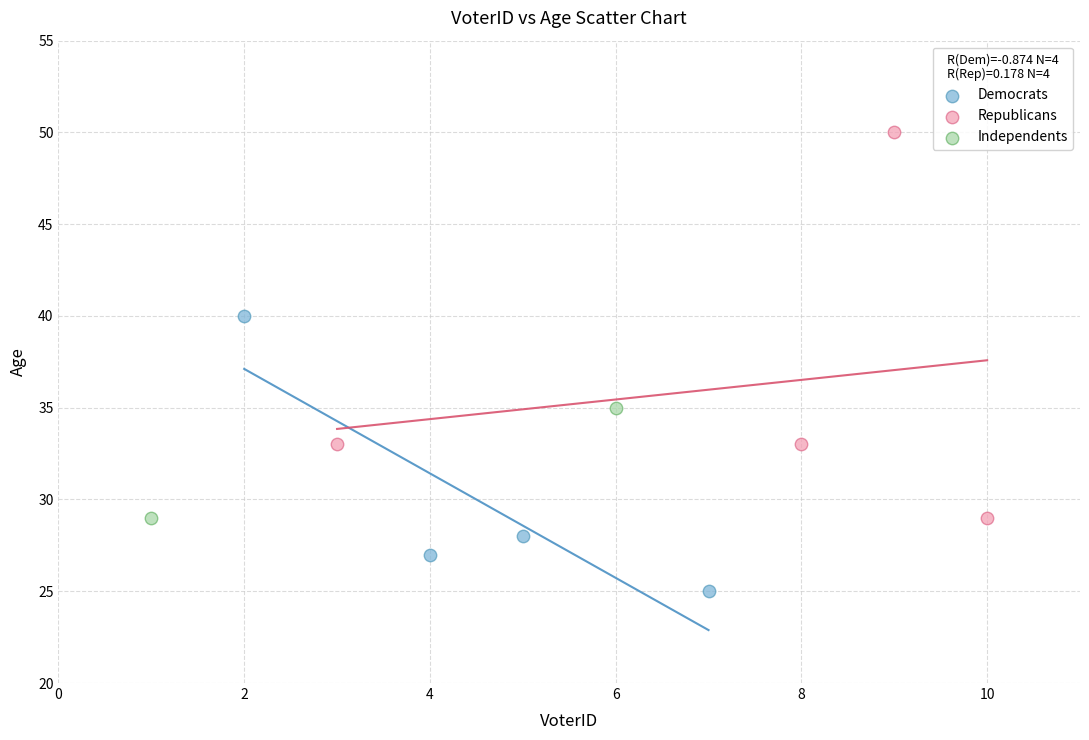

Which series contains the lowest Y value?

Democrats